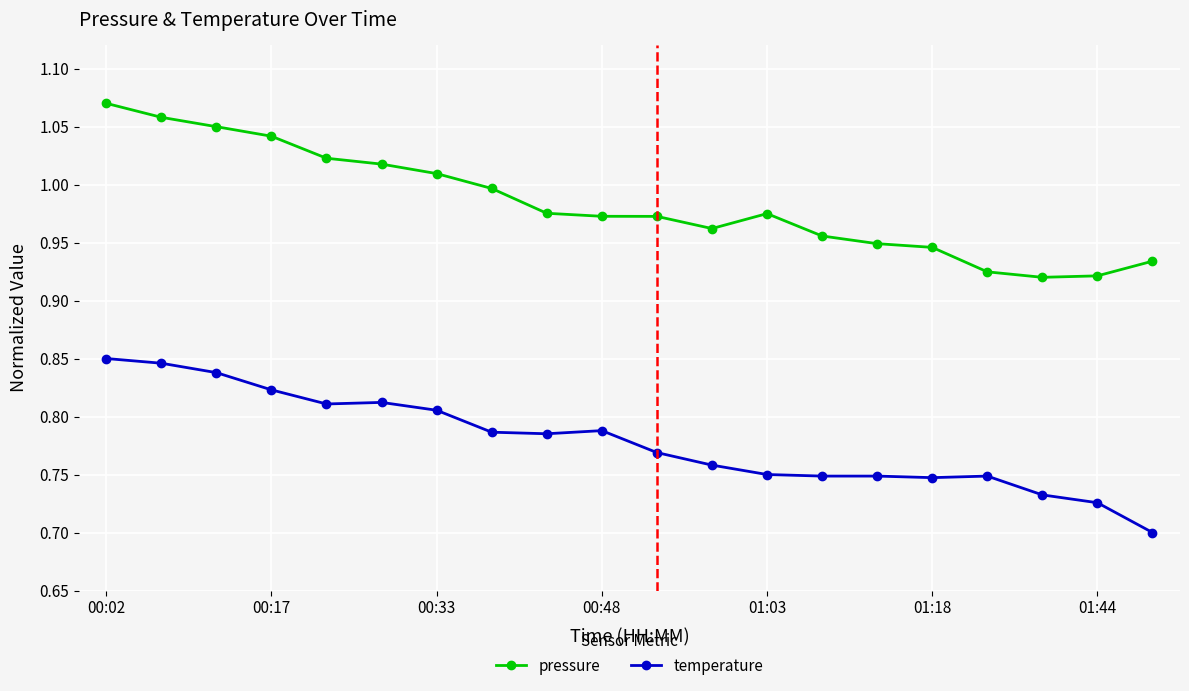

How many lines are shown in the chart?

2